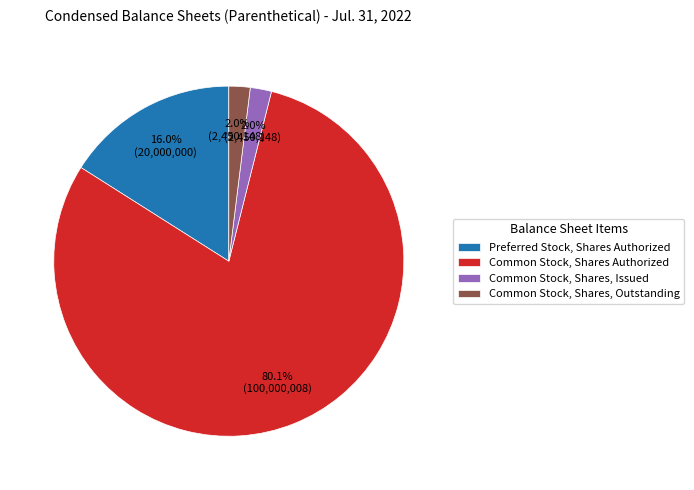

To the nearest percent, what is the combined percentage of Common Stock, Shares, Outstanding and Common Stock, Shares Authorized?

82%